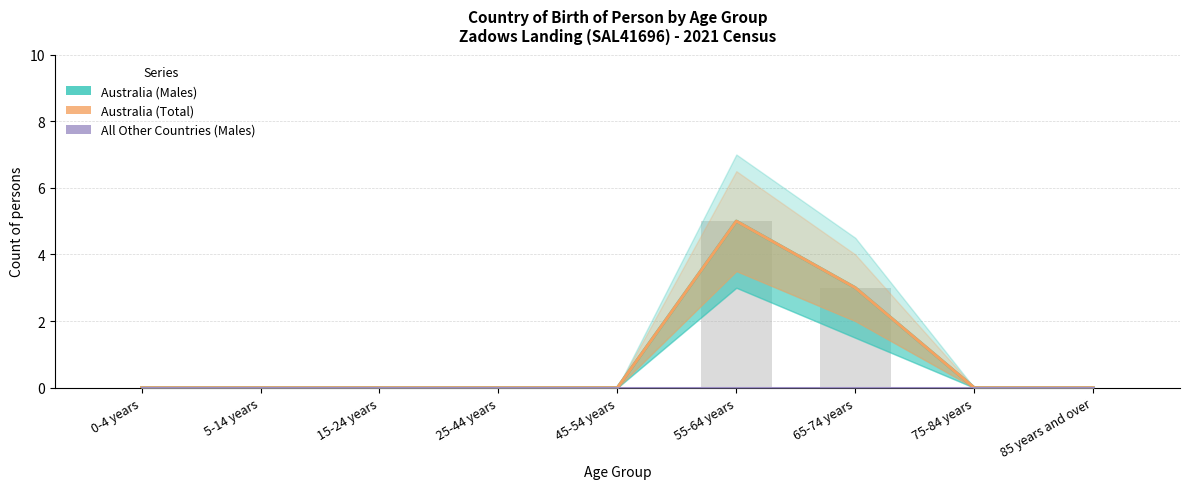

At how many categories does at least one series exceed 0?

2